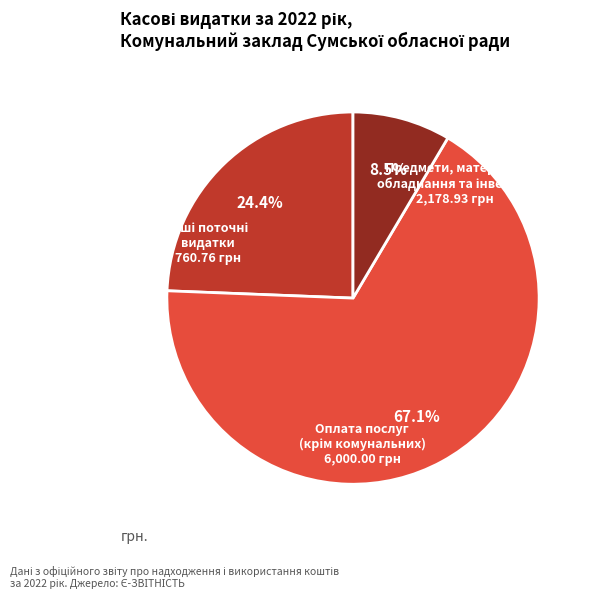

Does any single category account for the majority?

Yes